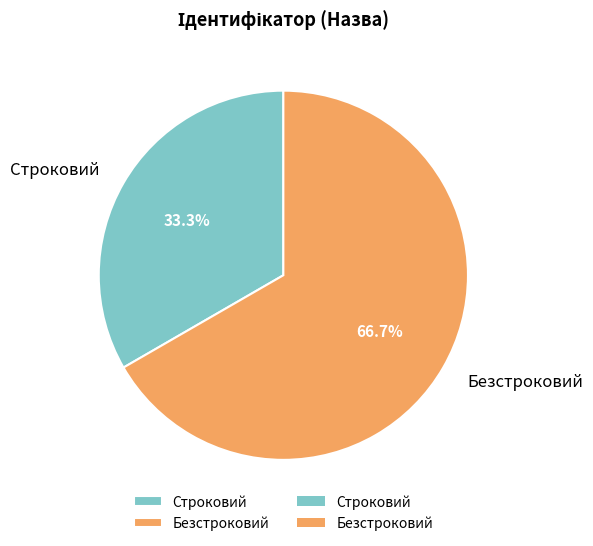

Rank the categories by value from lowest to highest.

Строковий, Безстроковий